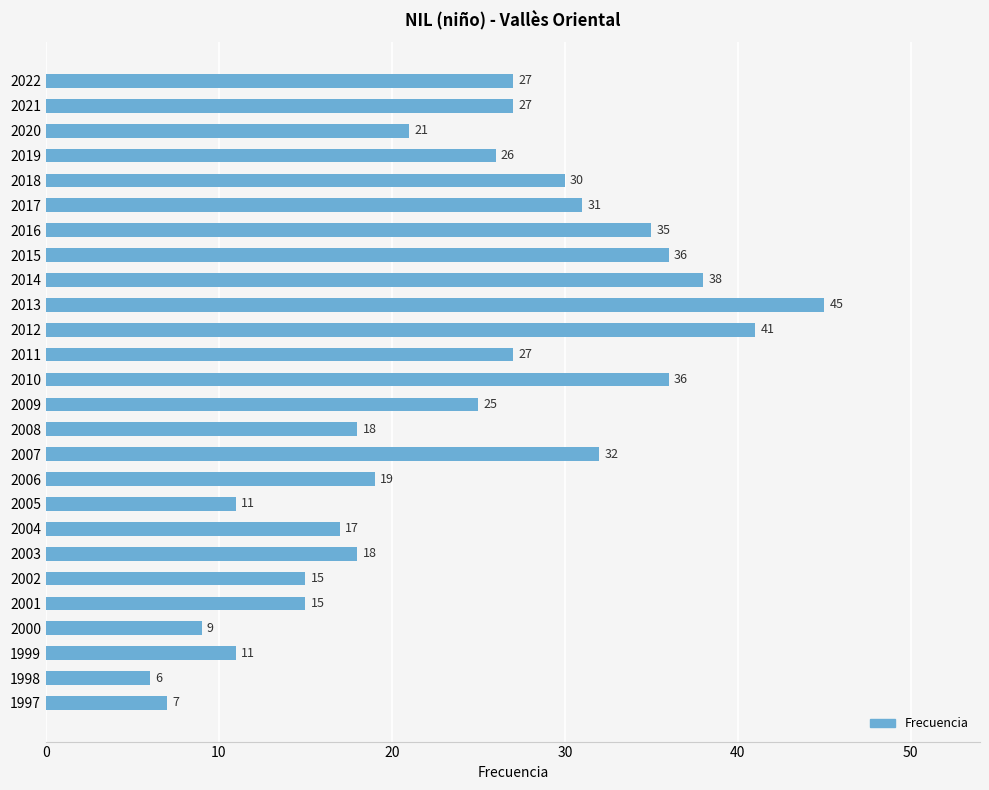

What is the sum of all values?

623